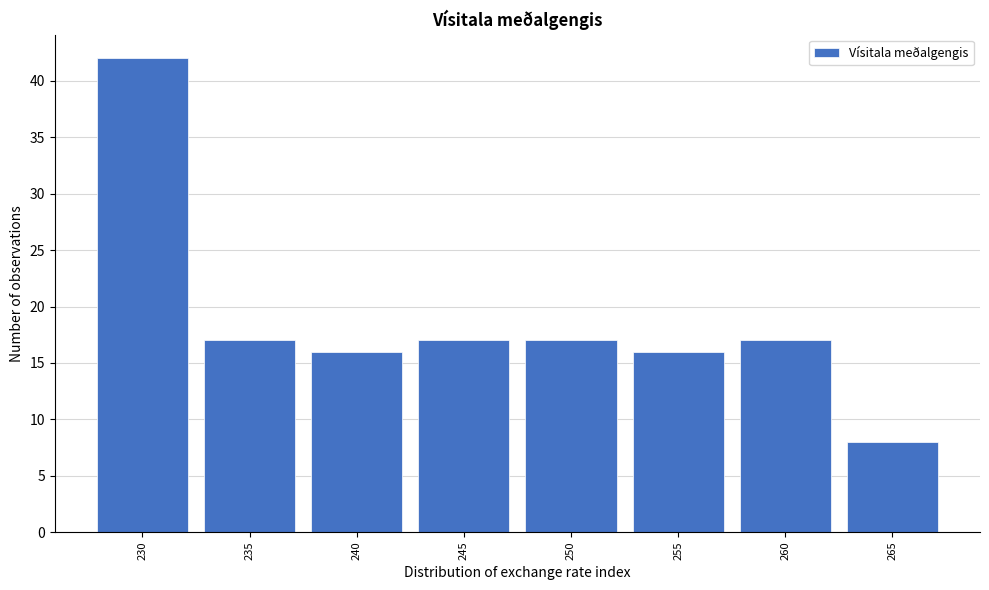

Reading left to right, transcribe all the data shown in this chart.

42	17	16	17	17	16	17	8